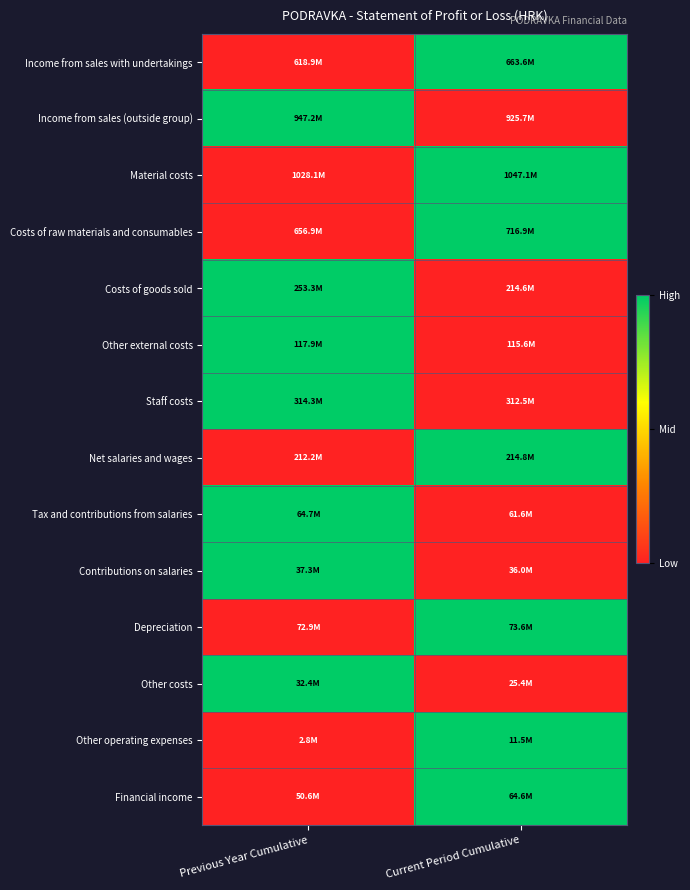

Reading left to right, extract all data points from this chart.

Income from sales with undertakings: Previous Year Cumulative=0	Current Period Cumulative=1
Income from sales (outside group): Previous Year Cumulative=1	Current Period Cumulative=0
Material costs: Previous Year Cumulative=0	Current Period Cumulative=1
Costs of raw materials and consumables: Previous Year Cumulative=0	Current Period Cumulative=1
Costs of goods sold: Previous Year Cumulative=1	Current Period Cumulative=0
Other external costs: Previous Year Cumulative=1	Current Period Cumulative=0
Staff costs: Previous Year Cumulative=1	Current Period Cumulative=0
Net salaries and wages: Previous Year Cumulative=0	Current Period Cumulative=1
Tax and contributions from salaries: Previous Year Cumulative=1	Current Period Cumulative=0
Contributions on salaries: Previous Year Cumulative=1	Current Period Cumulative=0
Depreciation: Previous Year Cumulative=0	Current Period Cumulative=1
Other costs: Previous Year Cumulative=1	Current Period Cumulative=0
Other operating expenses: Previous Year Cumulative=0	Current Period Cumulative=1
Financial income: Previous Year Cumulative=0	Current Period Cumulative=1